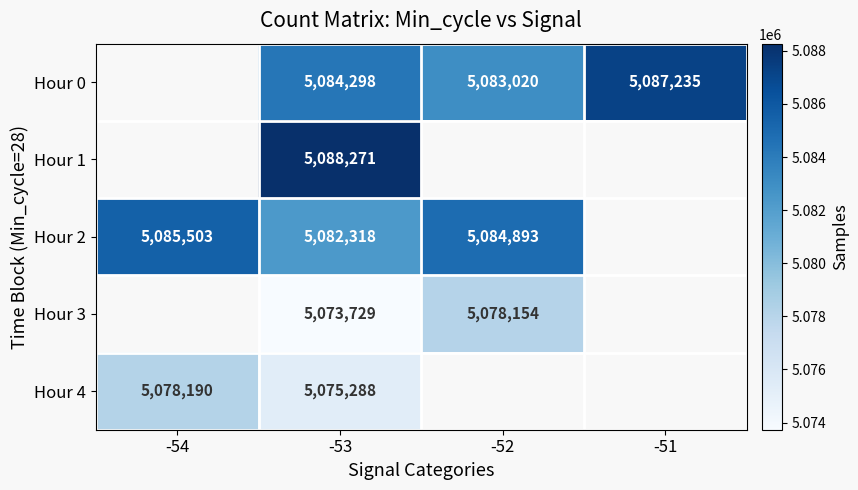

True or false: Hour 0 has a value of 5087235 at -51.

True